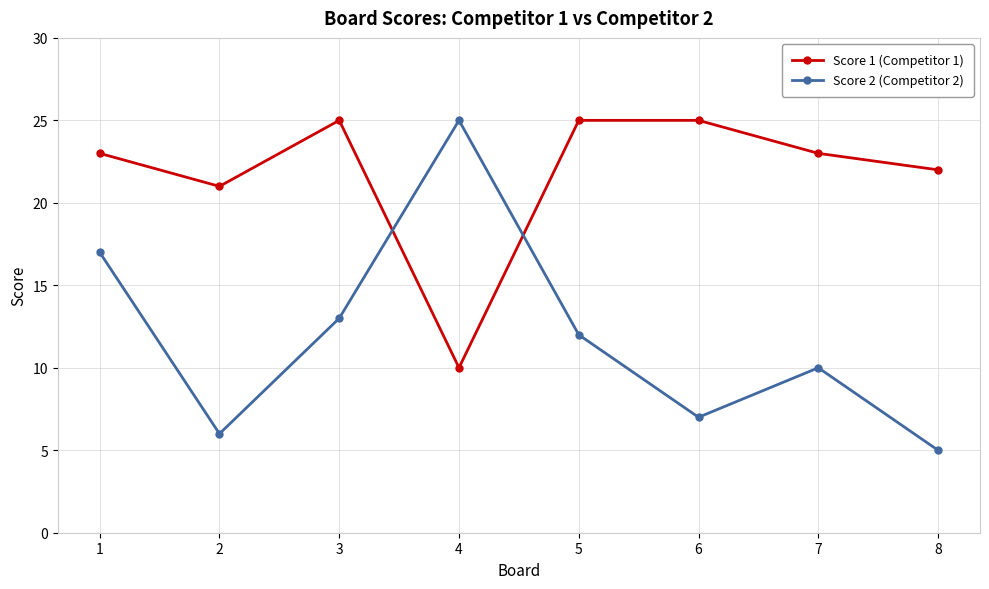

At which category does the chart reach its minimum across all series?

8